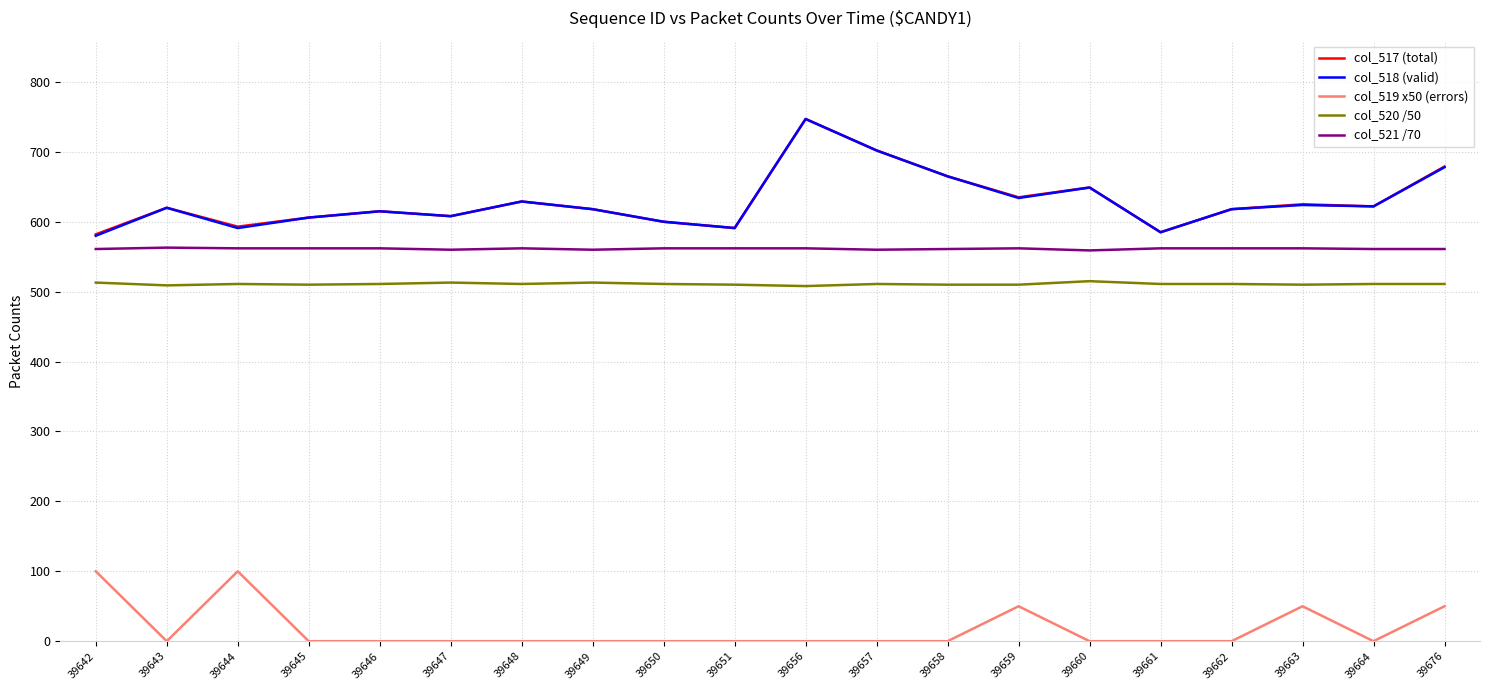

True or false: col_519 x50 (errors) and col_518 (valid) cross at least once.

False